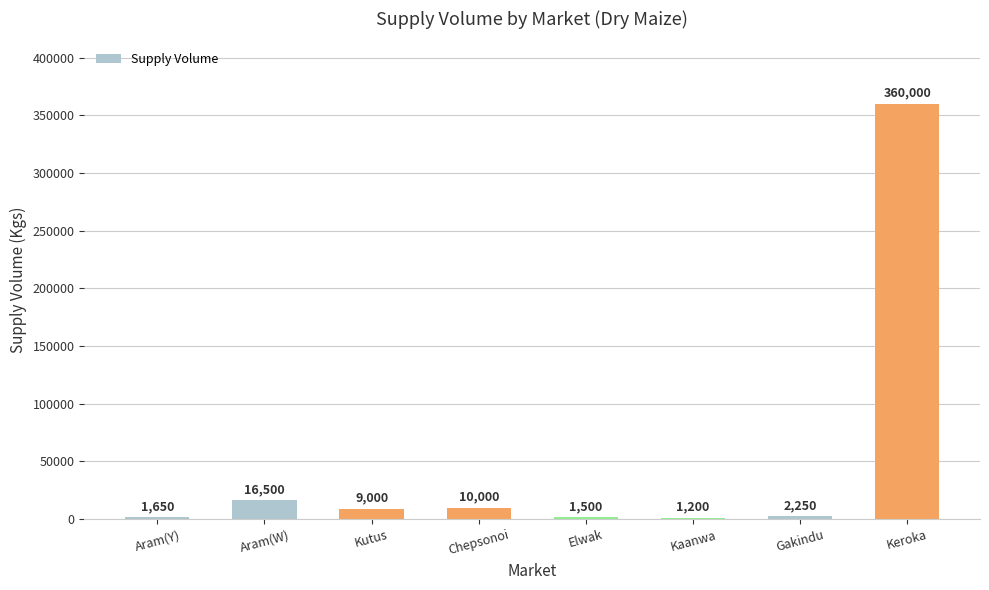

How many series are shown in this chart?

1